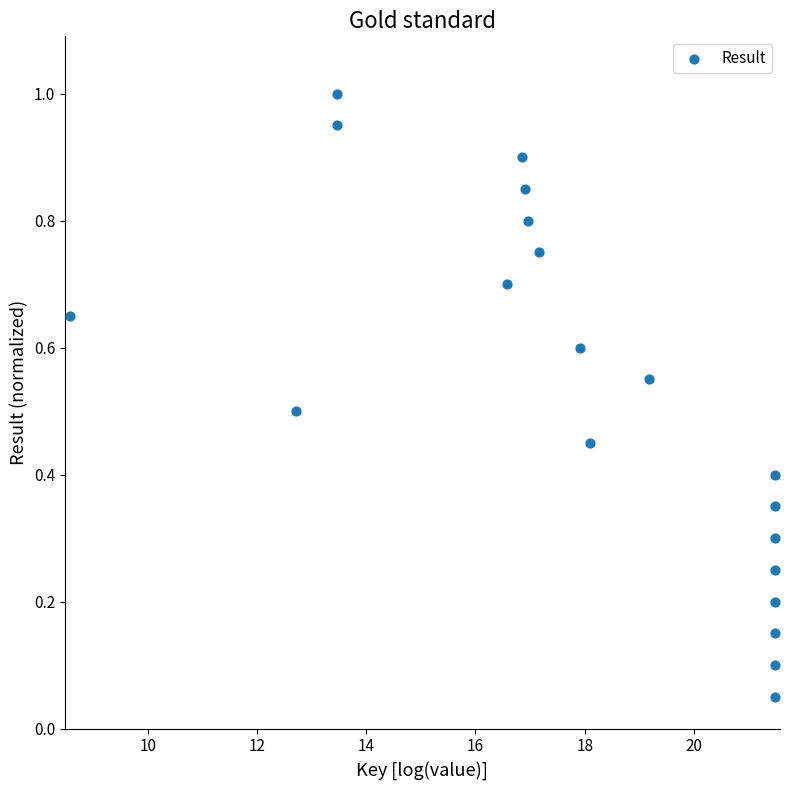

What is the range of X values (max minus min)?

12.9